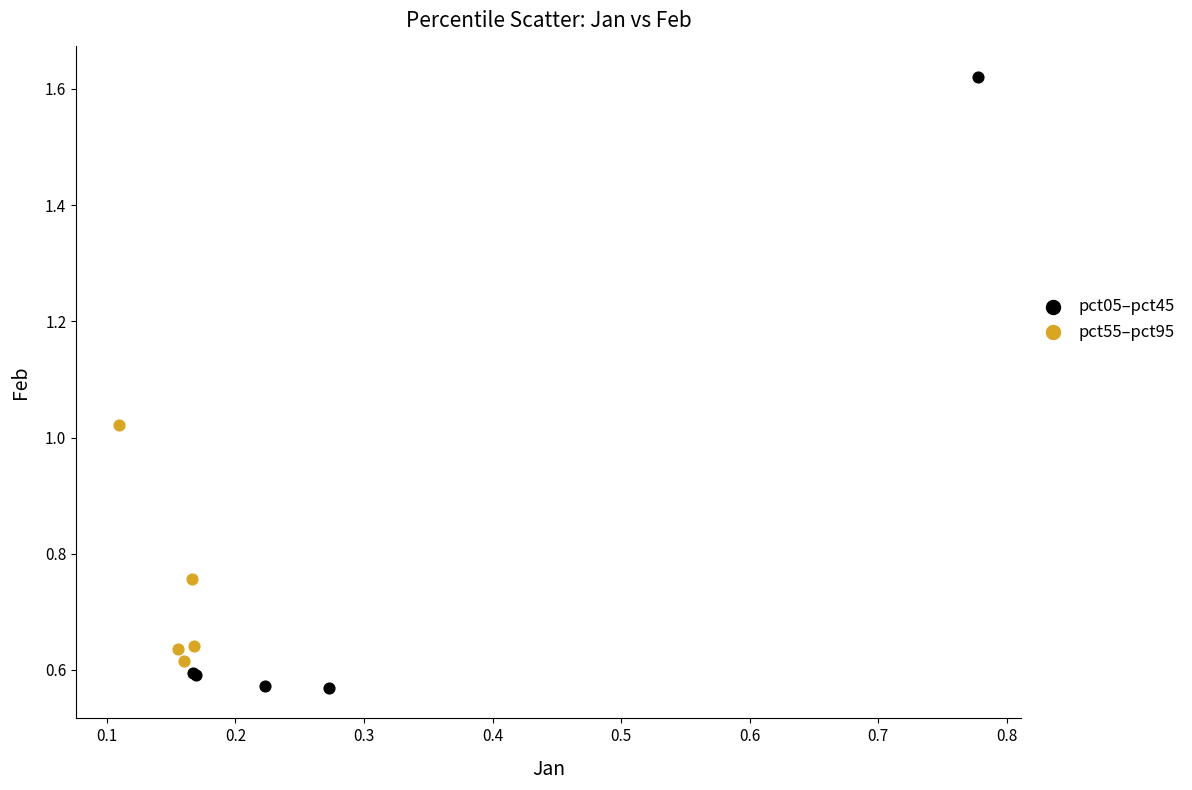

Which series contains the lowest Y value?

pct05–pct45